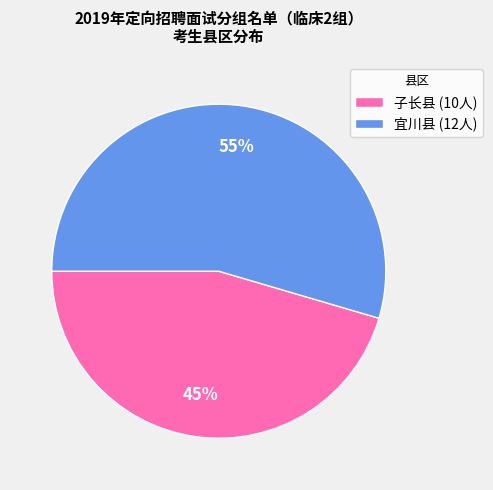

Count the number of slices in the pie.

2